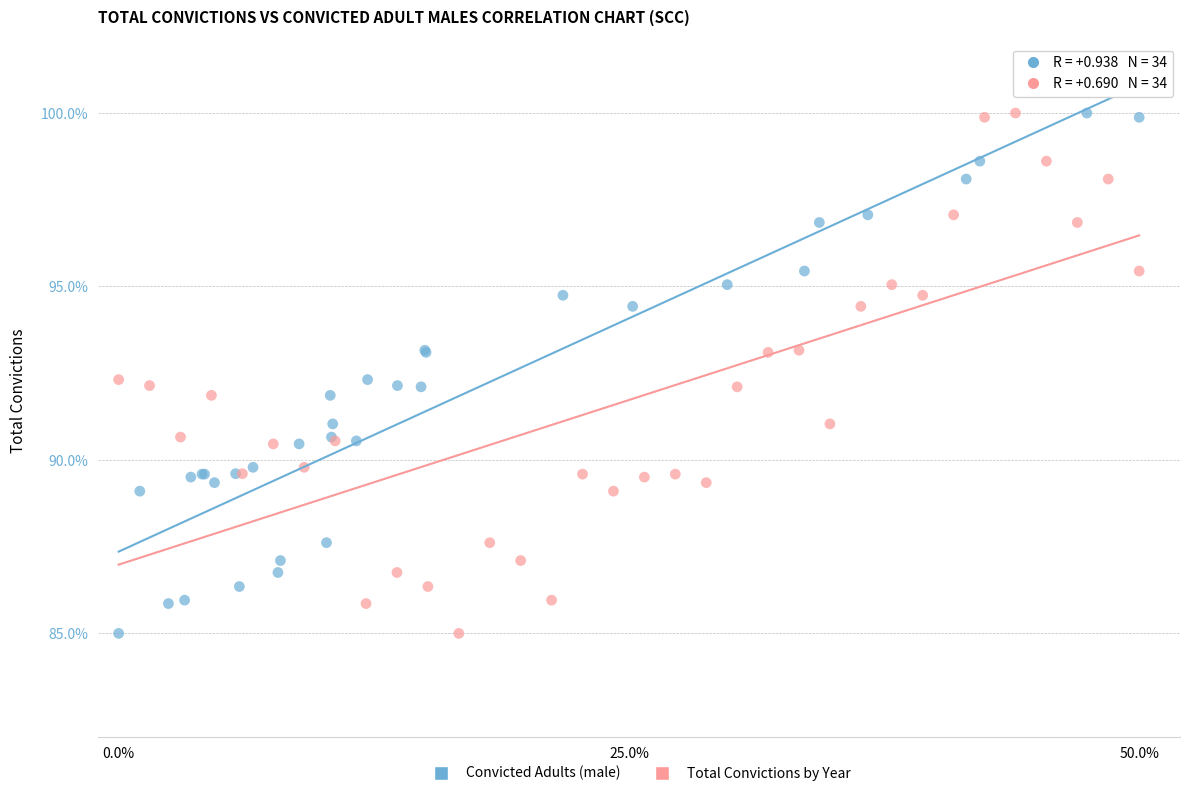

What are all the series names shown in the legend?

Convicted Adults (male), Total Convictions by Year